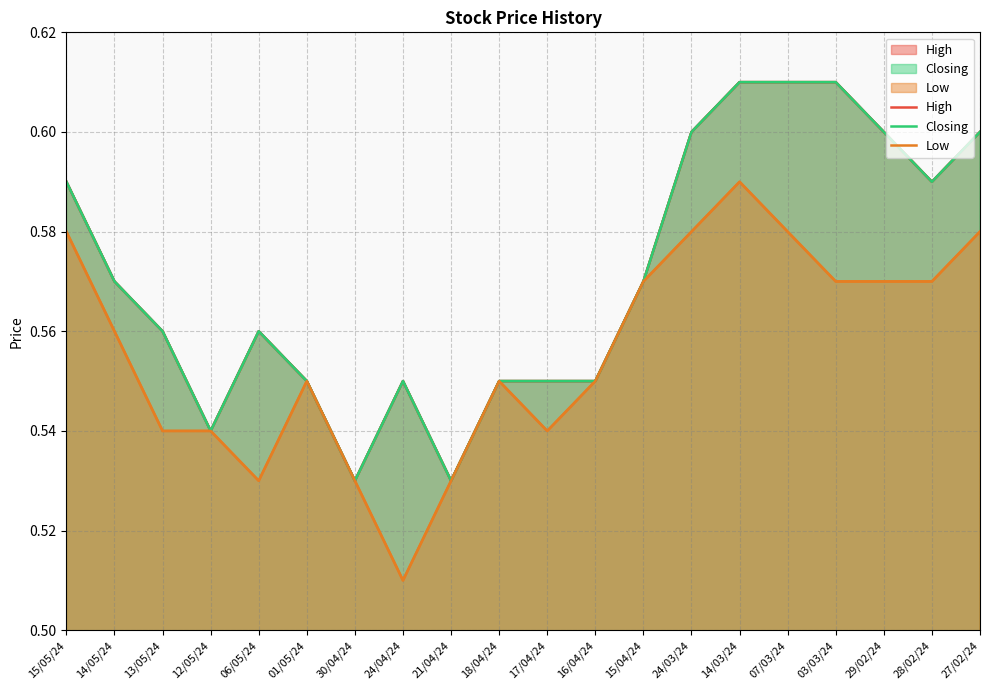

What is the label of the 12th point from the right?

21/04/24